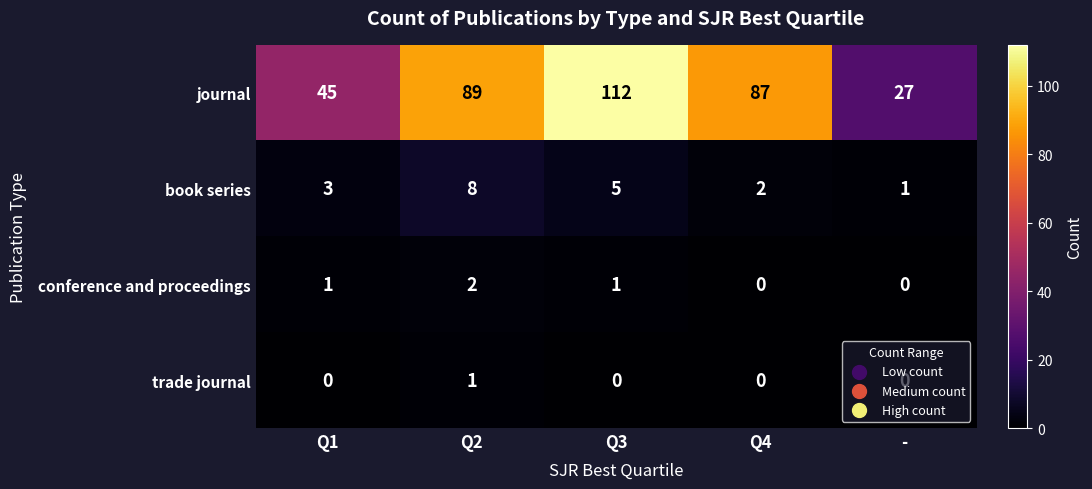

Where does the journal series first go above 87?

Q2